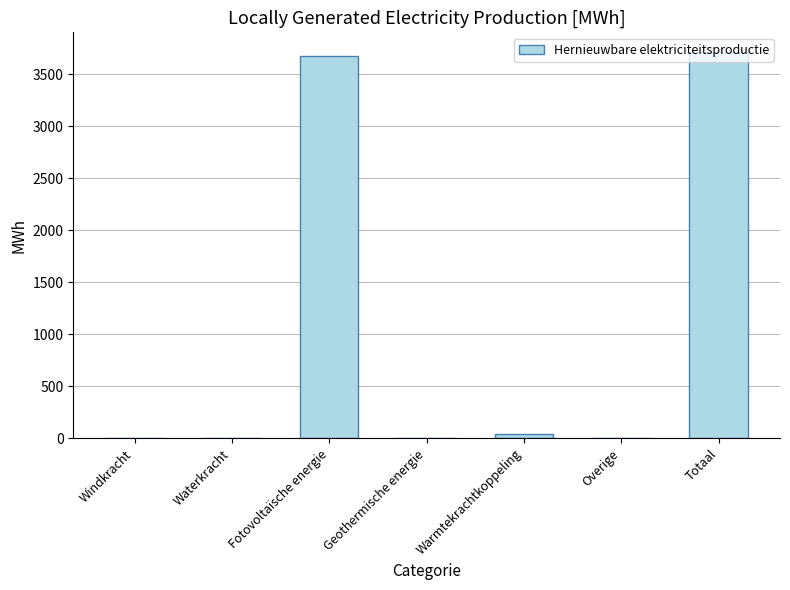

How many distinct data groups are displayed?

1